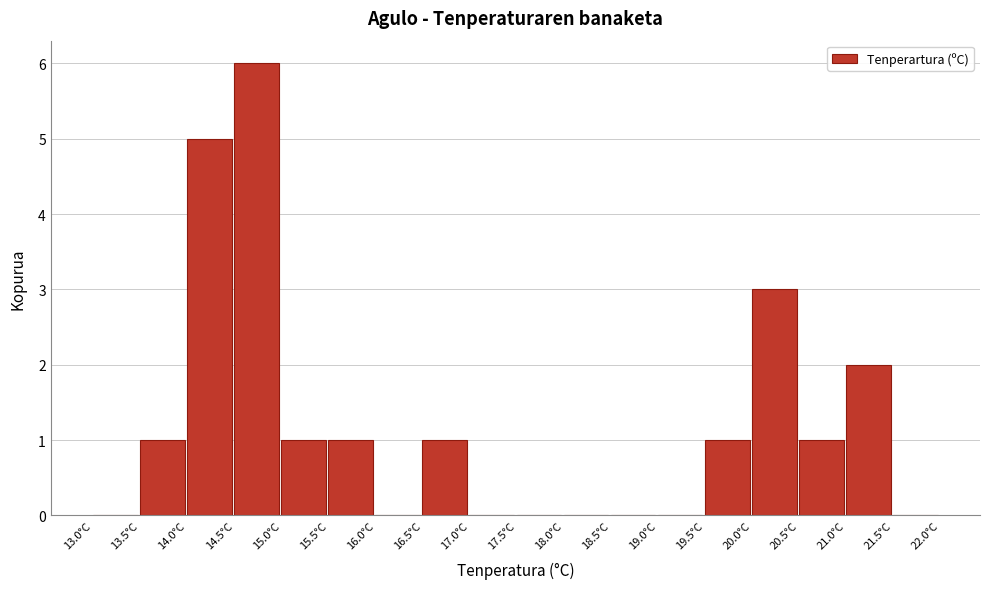

Reading left to right, list every bar in this chart as the range it spans on the x-axis followed by its height. The values are not printed on the chart, so give them approximately, as read against the axis.

13.0 to 13.5: 0
13.5 to 14.0: 1
14.0 to 14.5: 5
14.5 to 15.0: 6
15.0 to 15.5: 1
15.5 to 16.0: 1
16.0 to 16.5: 0
16.5 to 17.0: 1
17.0 to 17.5: 0
17.5 to 18.0: 0
18.0 to 18.5: 0
18.5 to 19.0: 0
19.0 to 19.5: 0
19.5 to 20.0: 1
20.0 to 20.5: 3
20.5 to 21.0: 1
21.0 to 21.5: 2
21.5 to 22.0: 0